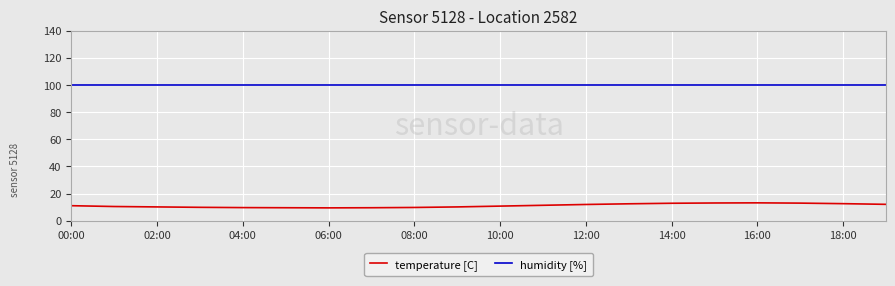

Which series has the largest total across all categories?

humidity [%]